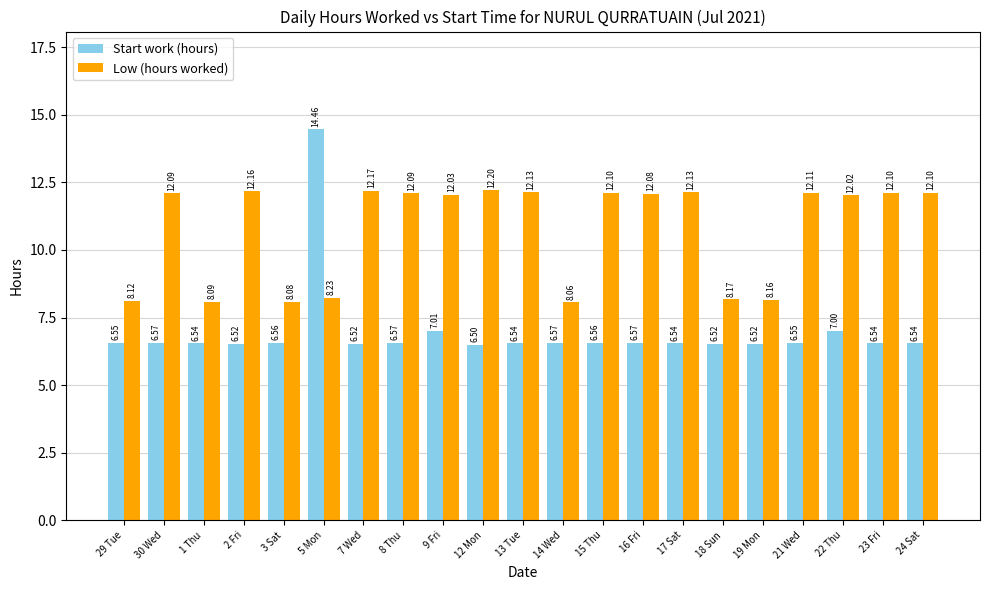

Is the value of Low (hours worked) at 19 Mon greater than the value of Start work (hours) at 9 Fri?

Yes